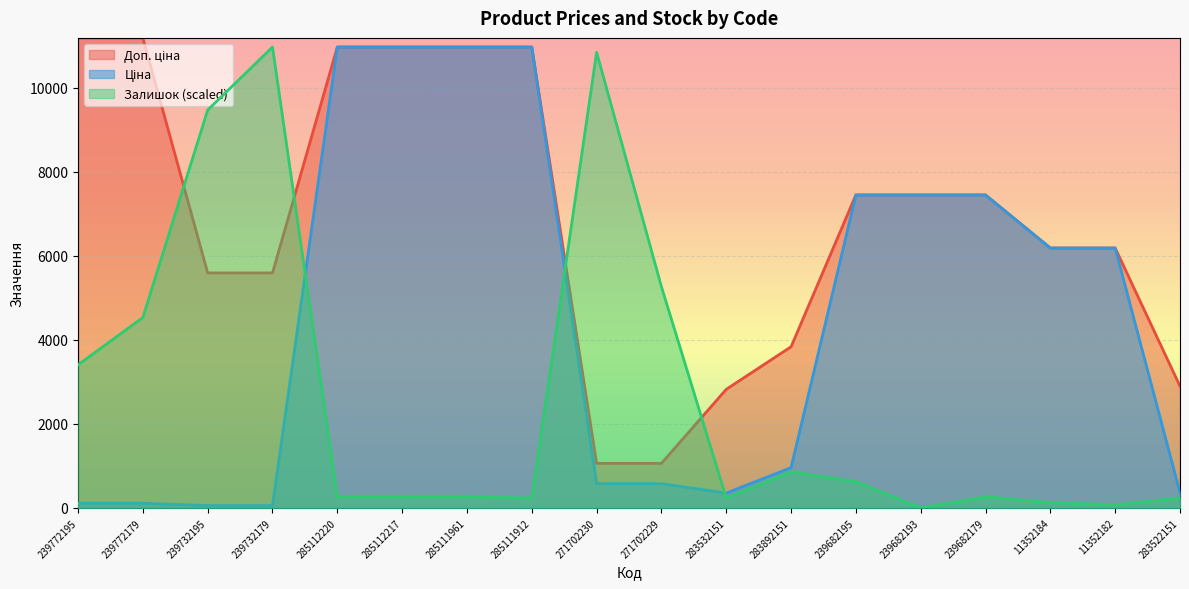

At which category is the sum across all series the highest?

285112220